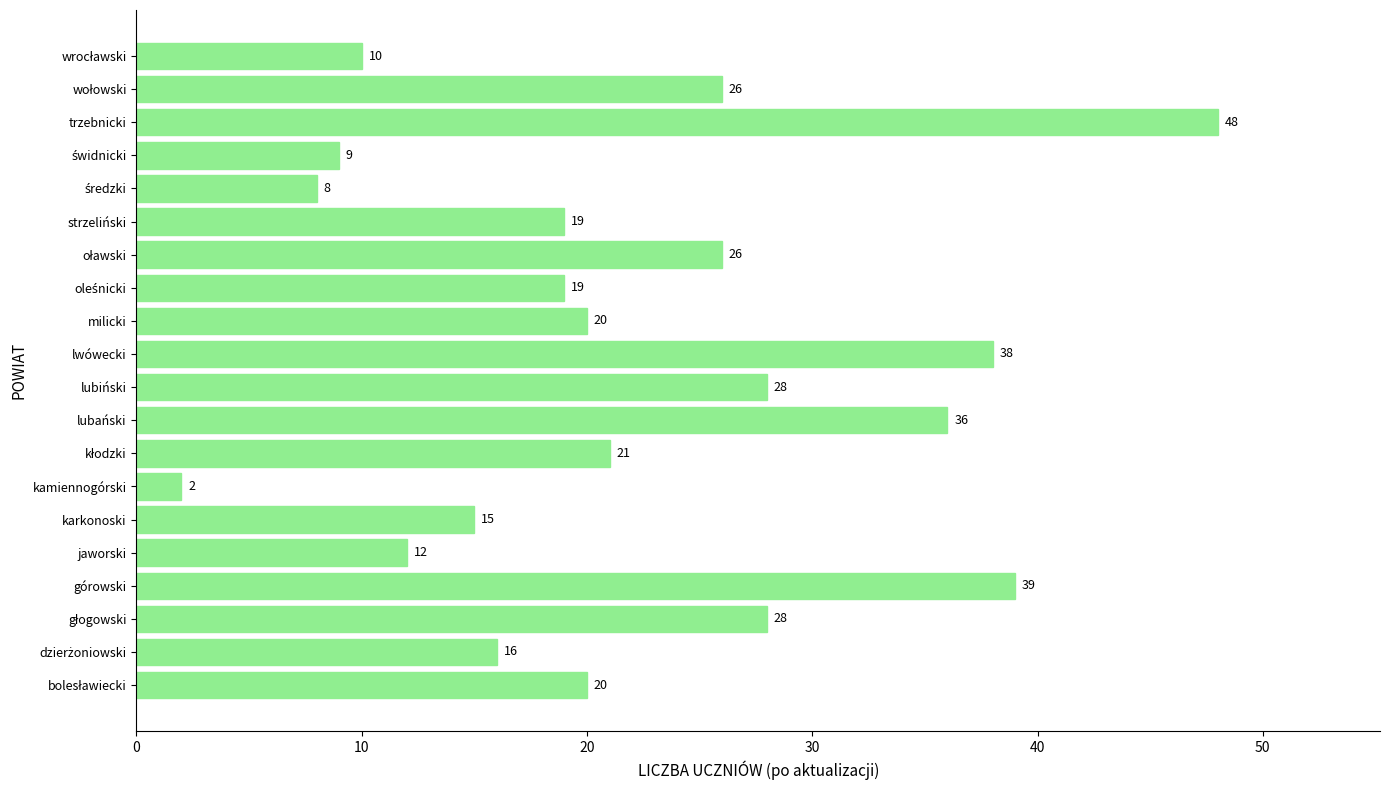

Which label corresponds to the smallest value in the chart?

kamiennogórski